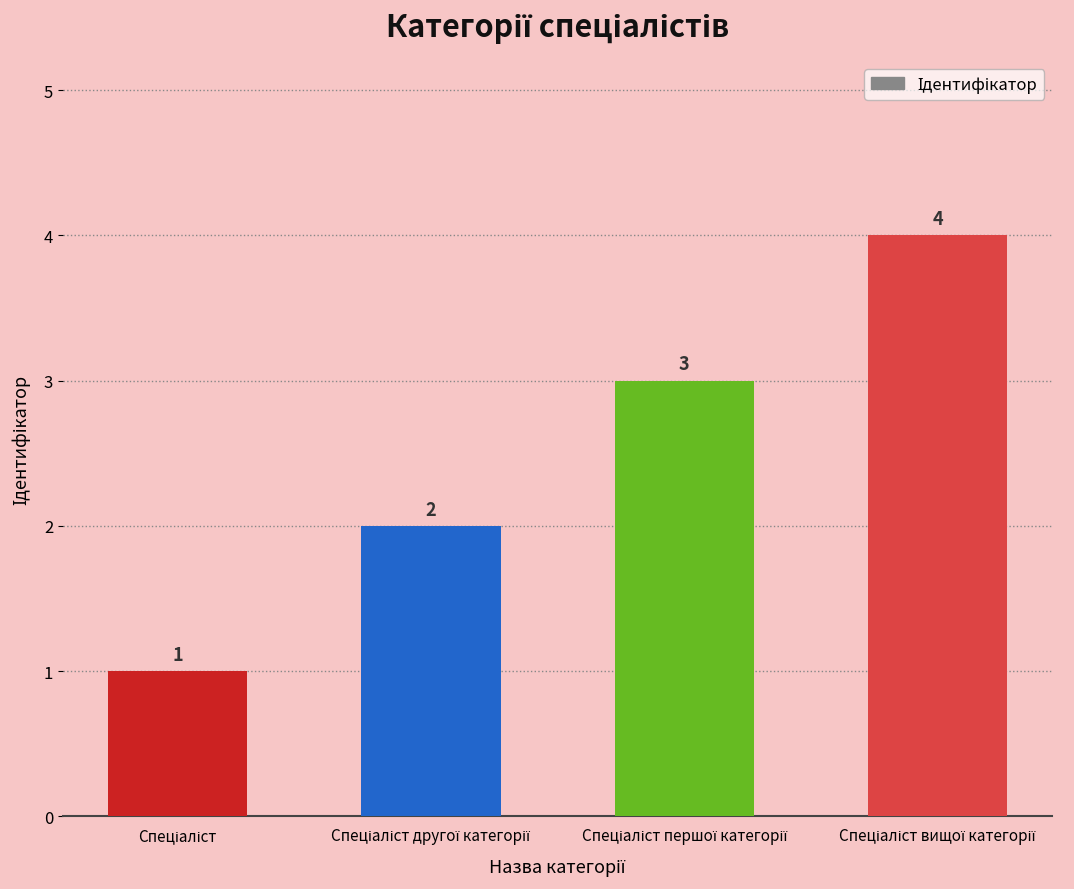

Reading left to right, extract all data points from this chart.

1	2	3	4